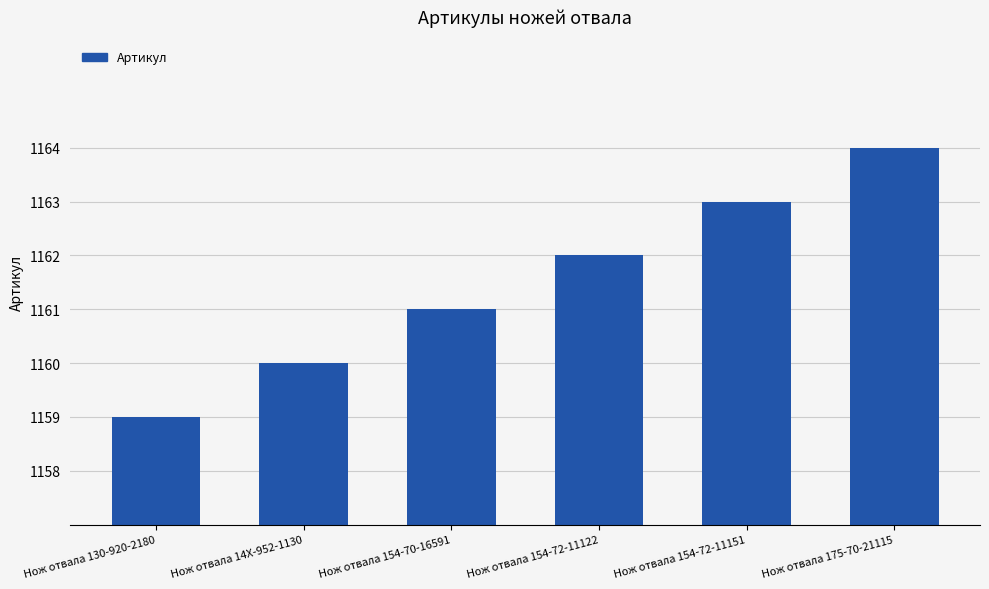

How many values are between 1160 and 1163?

4